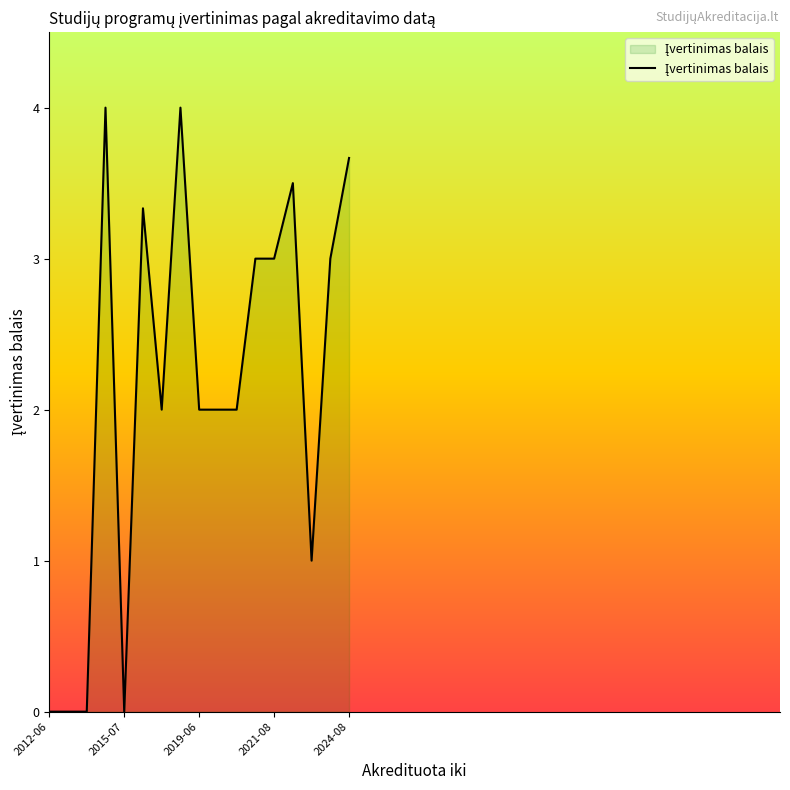

What is the difference between the maximum and minimum values?

4.0